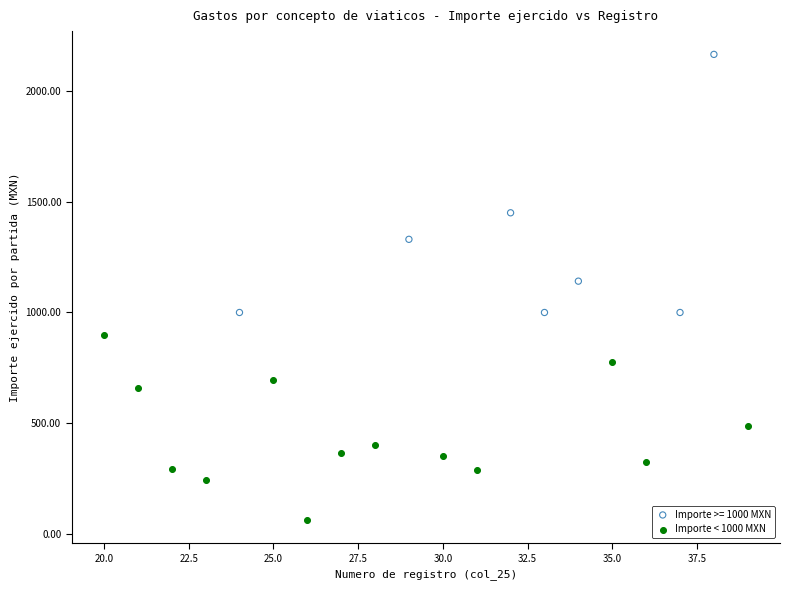

Which series has the largest Y range (max minus min)?

Importe >= 1000 MXN